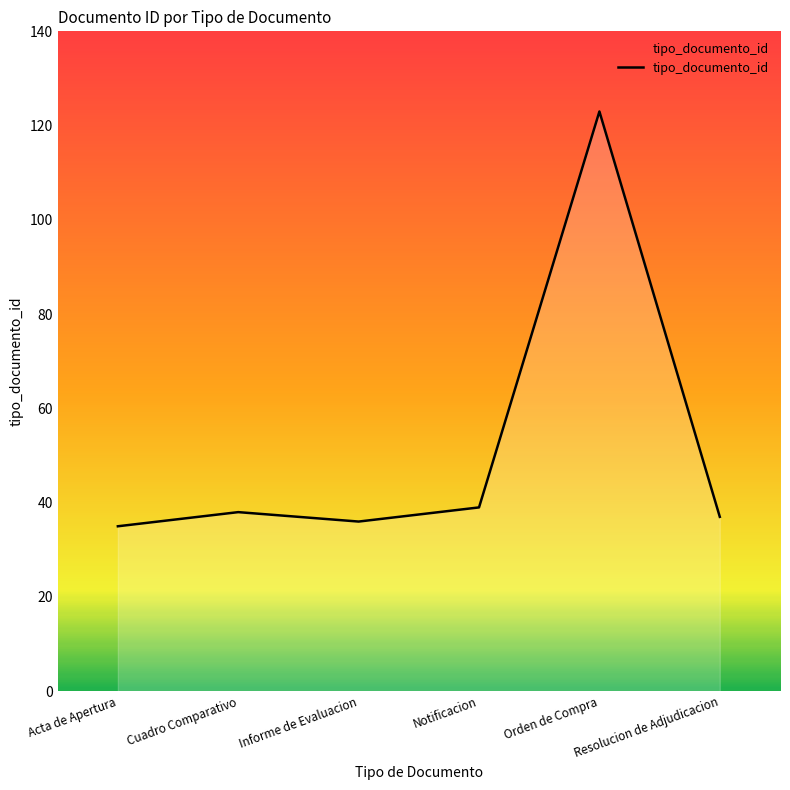

What is the maximum value shown in the chart?

123